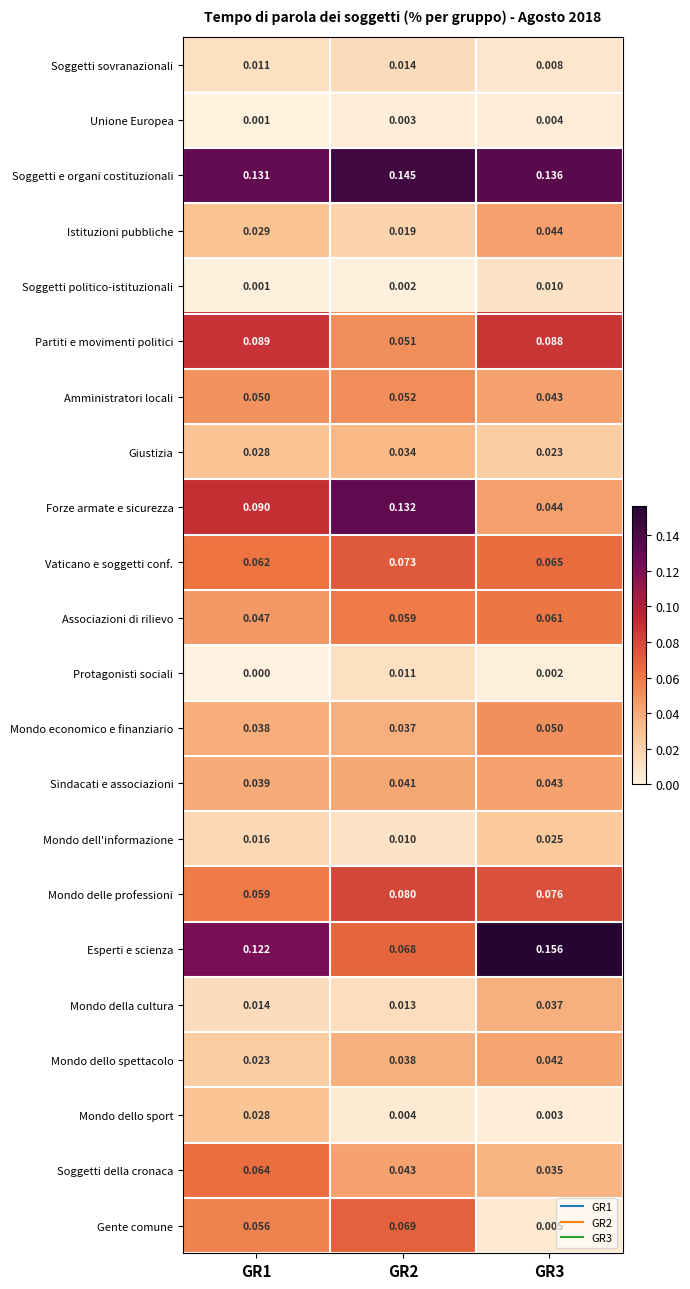

Between GR1 and GR2, which series saw the biggest shift?

Esperti e scienza